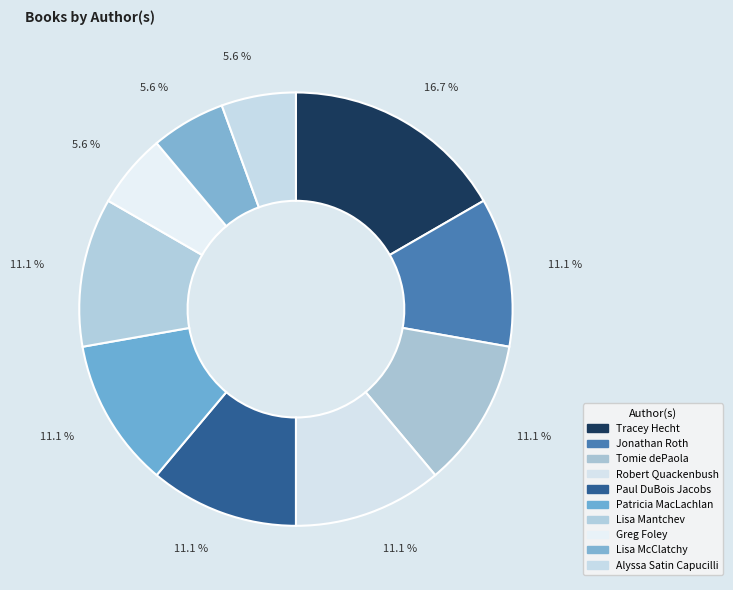

To the nearest percent, what is the combined percentage of Alyssa Satin Capucilli and Tomie dePaola?

17%